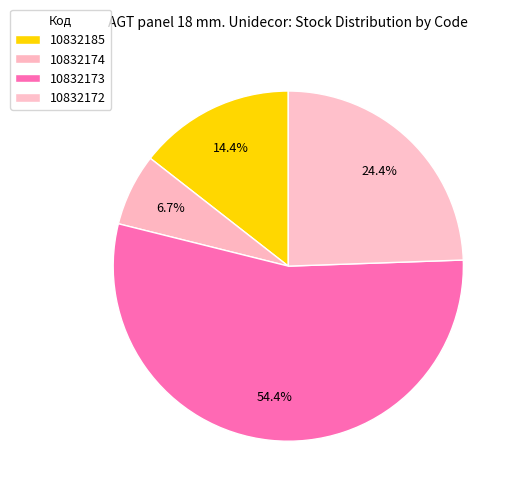

Count the number of slices in the pie.

4